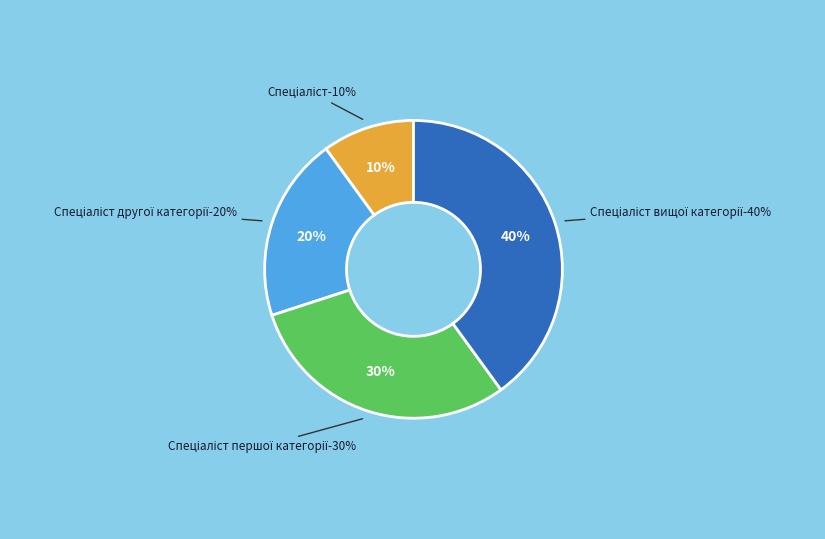

To the nearest percent, what portion does Спеціаліст вищої категорії represent?

40%